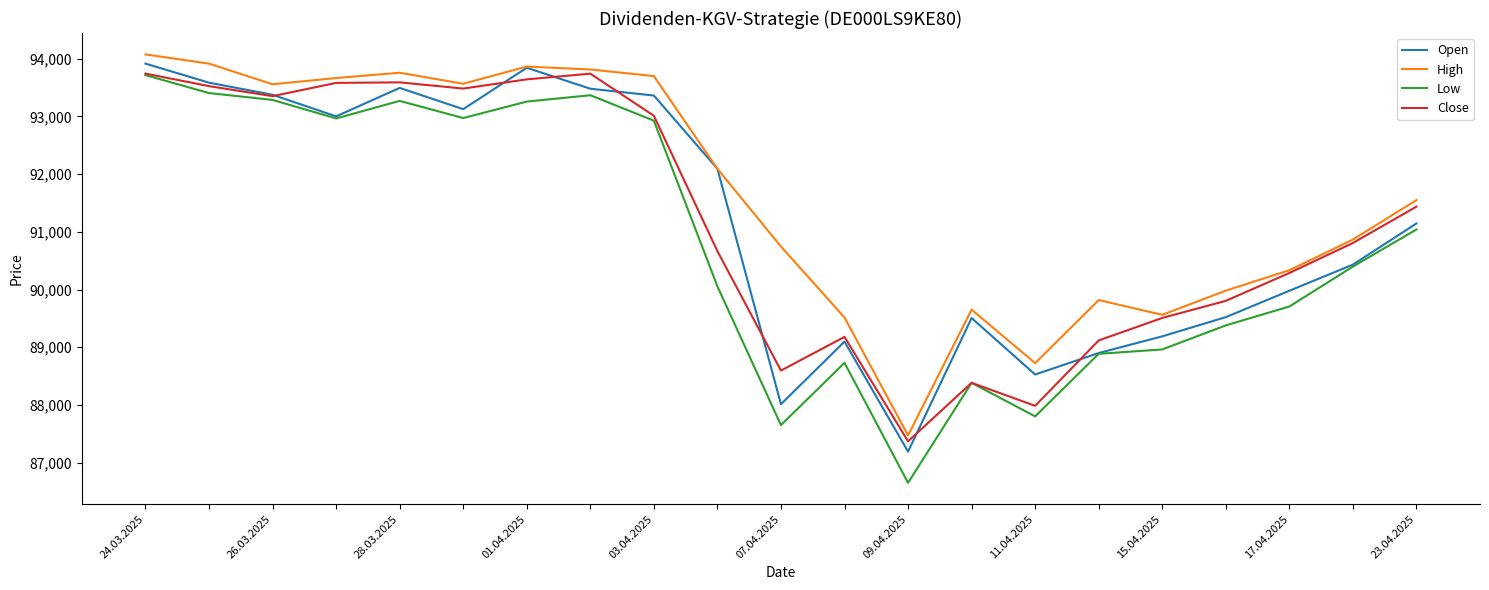

What is the smallest value displayed?

86651